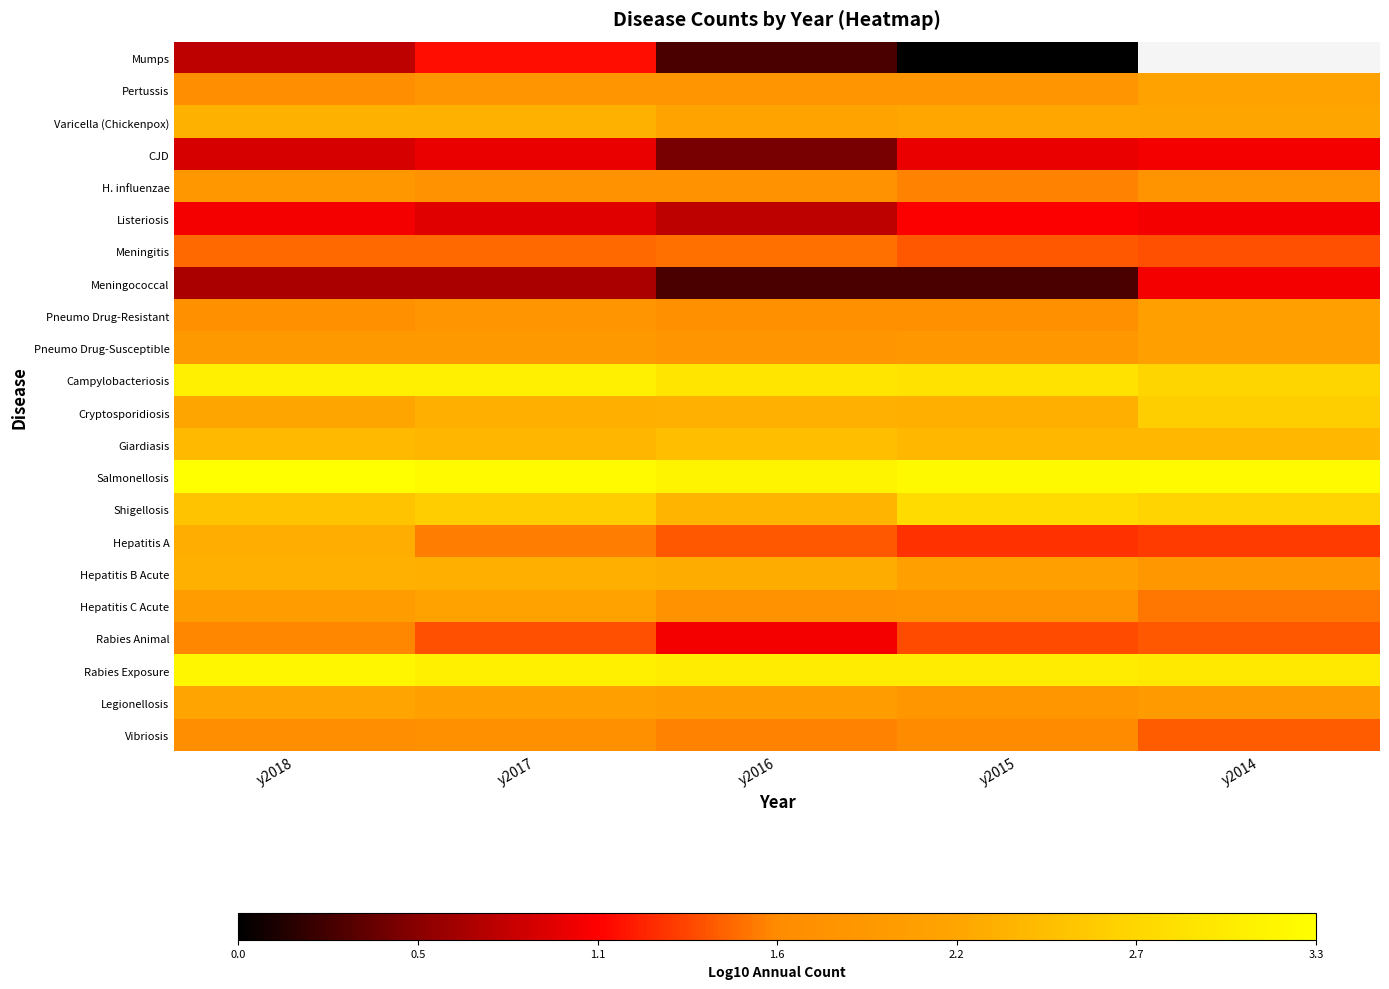

Is the value of Hepatitis C Acute at y2018 greater than the value of Hepatitis A at y2018?

No